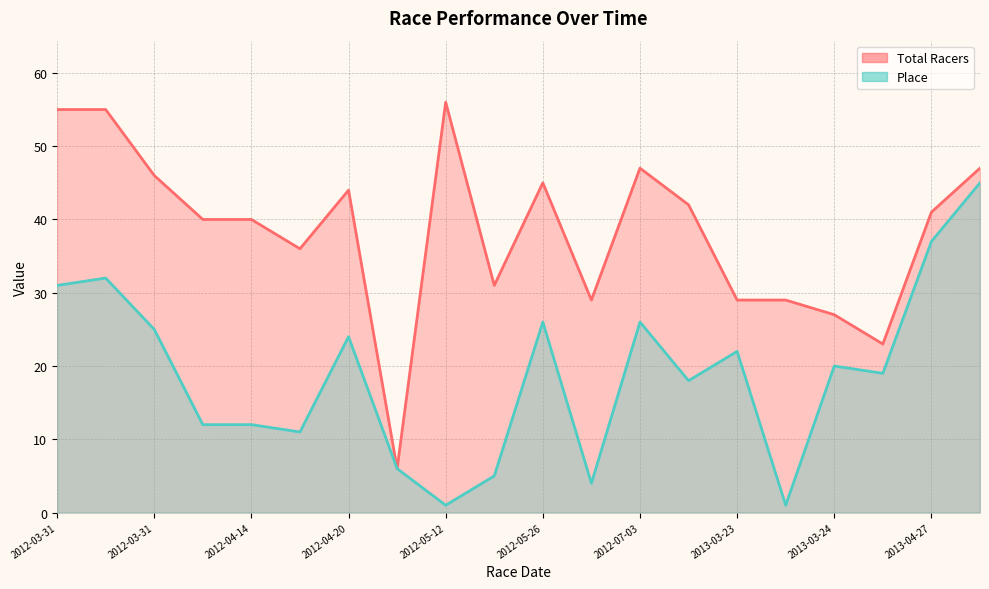

In Total Racers, how many points are lower than both neighbors (excluding endpoints)?

5